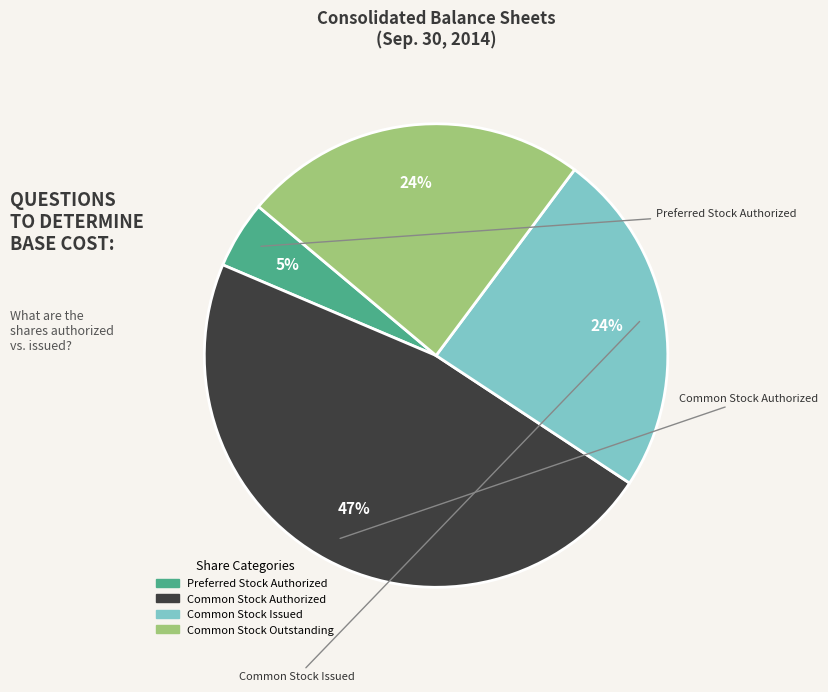

Count the number of slices in the pie.

4